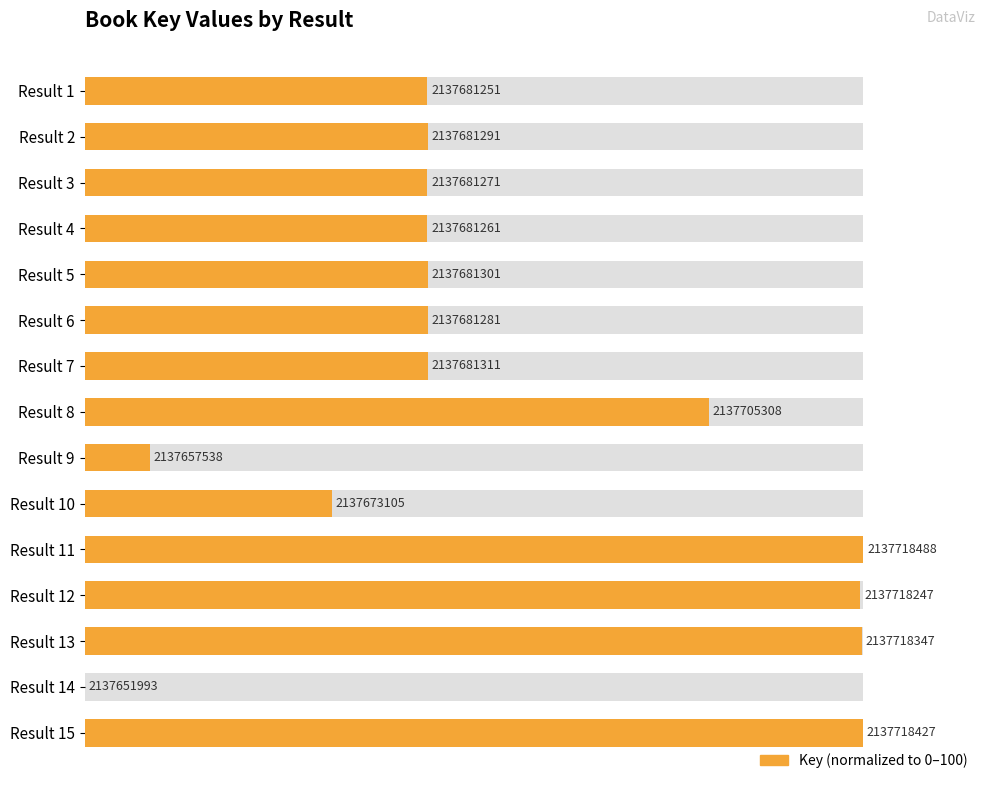

Count the number of data series in this chart.

1